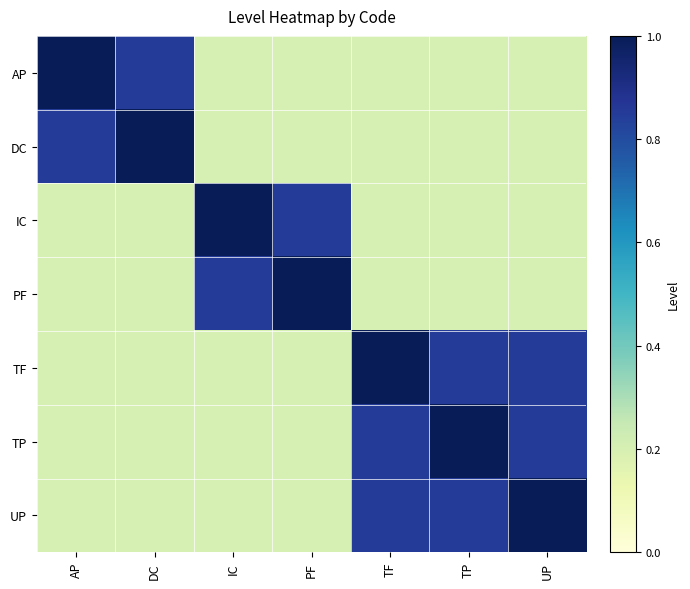

Which series has the largest range (max minus min)?

AP